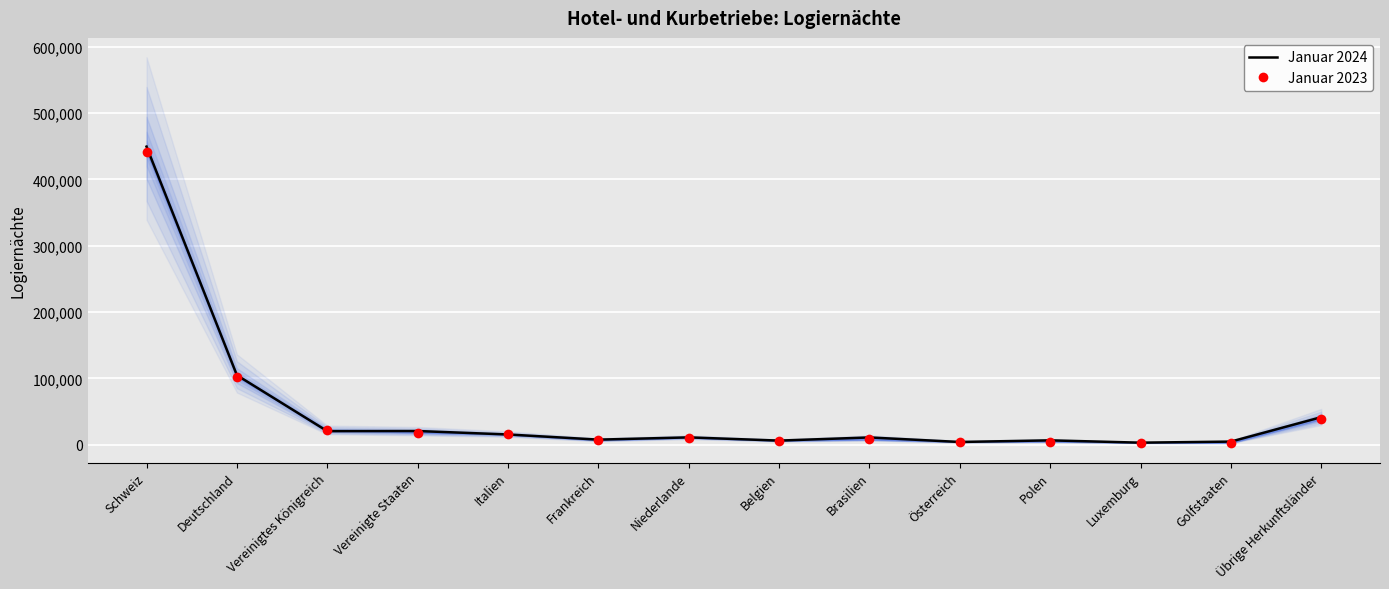

How many data points in Januar 2024 are above 10984?

6